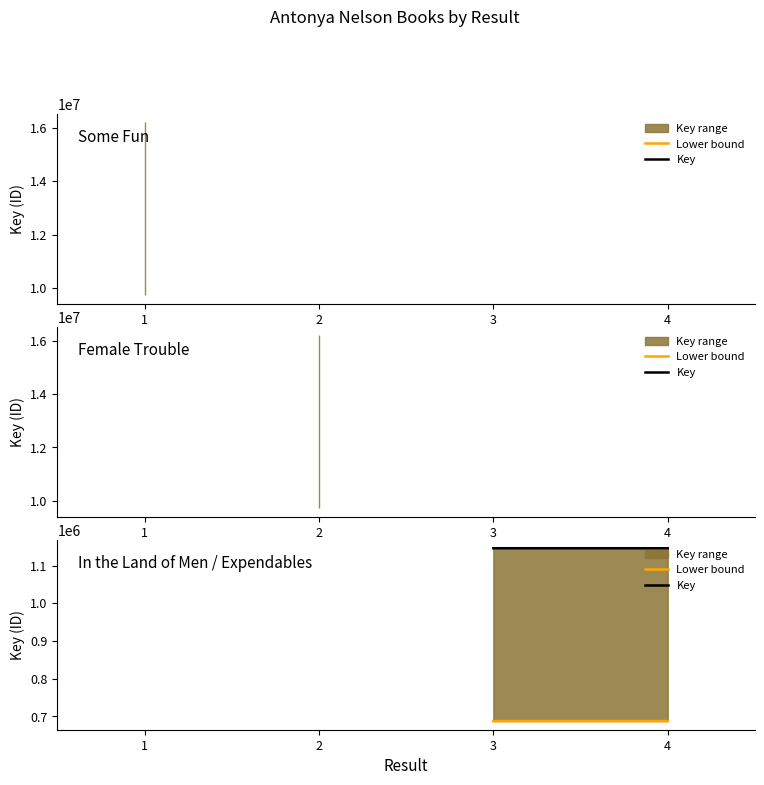

Rank the series by their maximum value, from lowest to highest.

Lower bound, Key